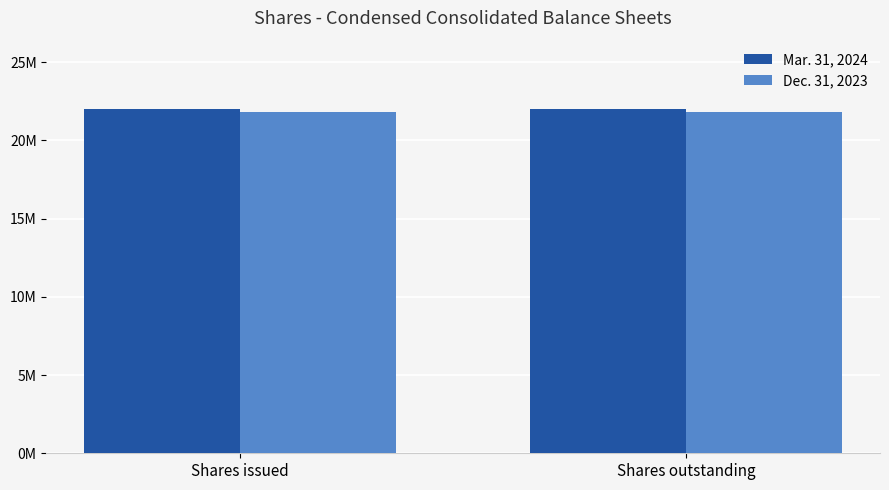

Reading left to right, list all the values displayed in this chart.

Mar. 31, 2024: 21976156	21976156
Dec. 31, 2023: 21835474	21835474